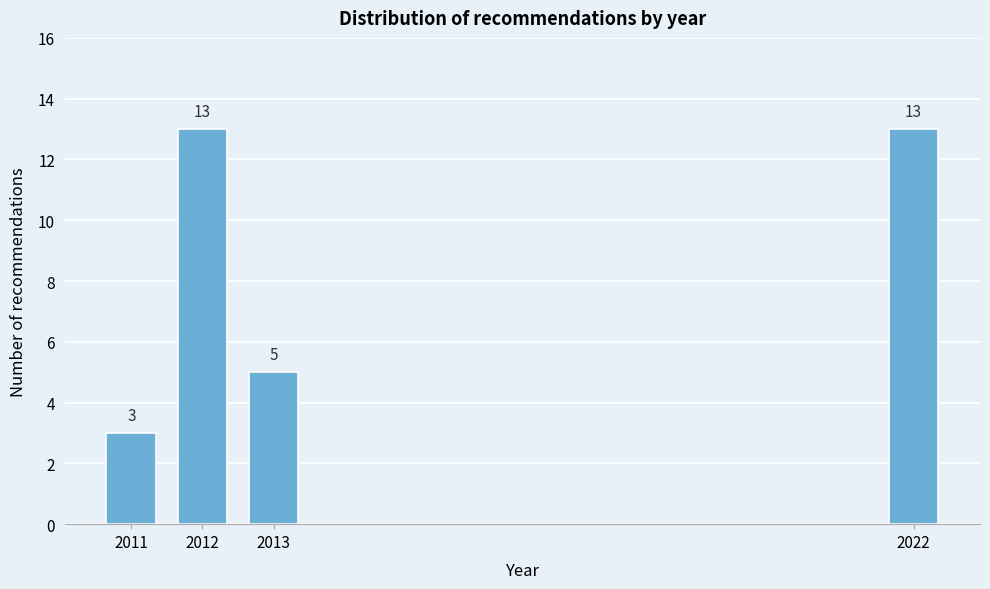

Reading left to right, what are all the values shown in this chart?

3	13	5	13